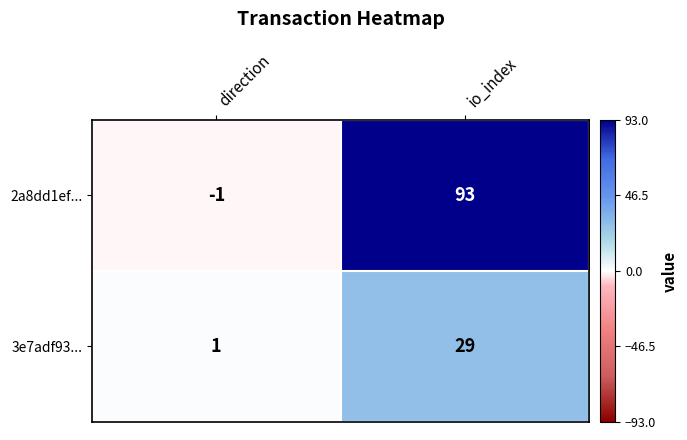

Is it true that 2a8dd1ef... equals -1 at direction?

True